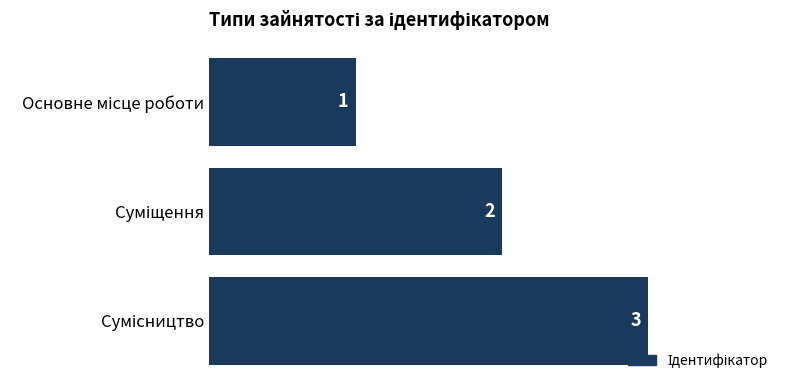

Does the chart contain stacked bars?

No